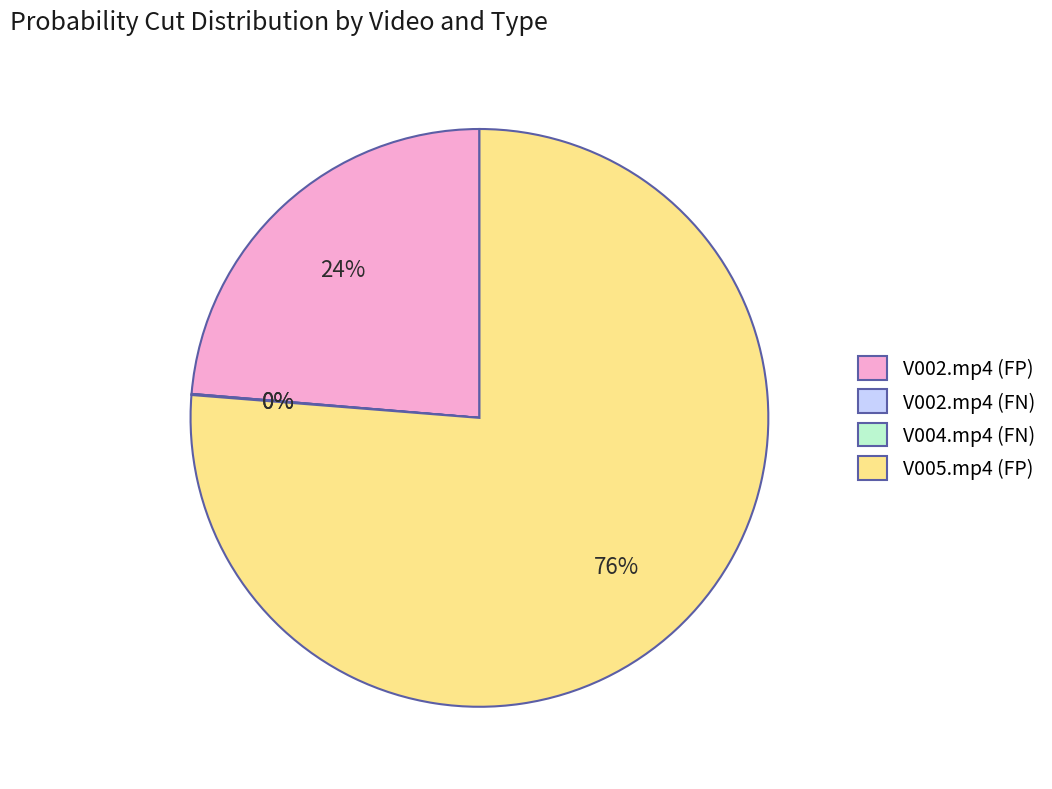

Is it true that V005.mp4 (FP) is 76% of the pie?

True